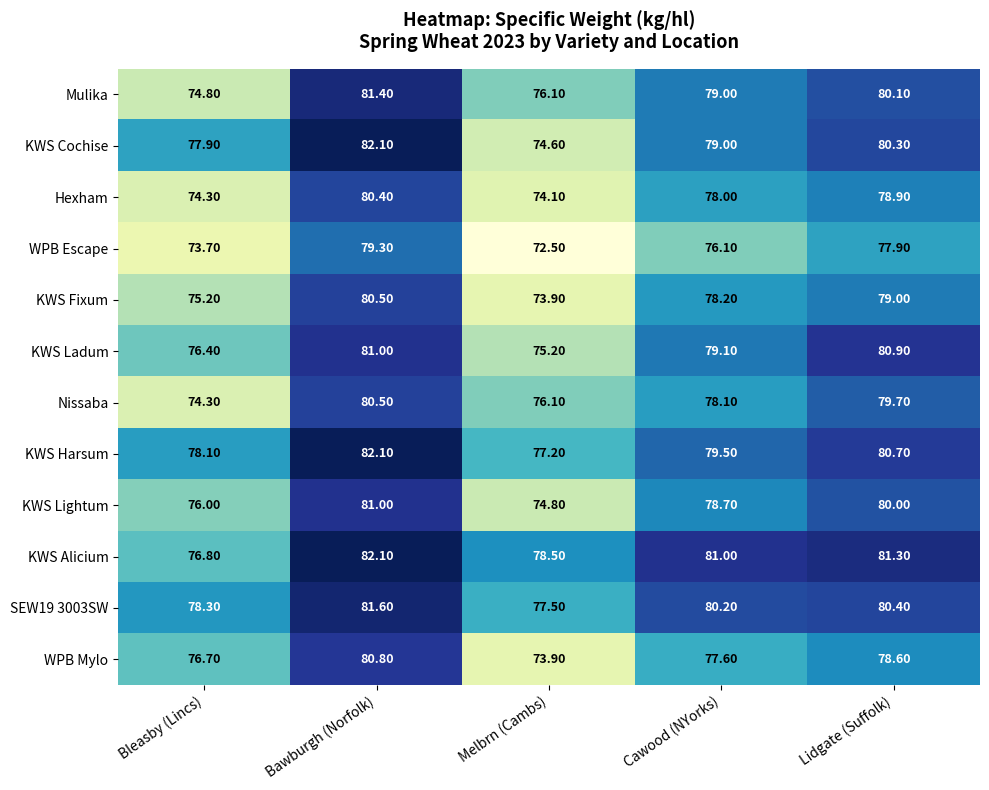

Which series has the widest spread of values?

KWS Cochise